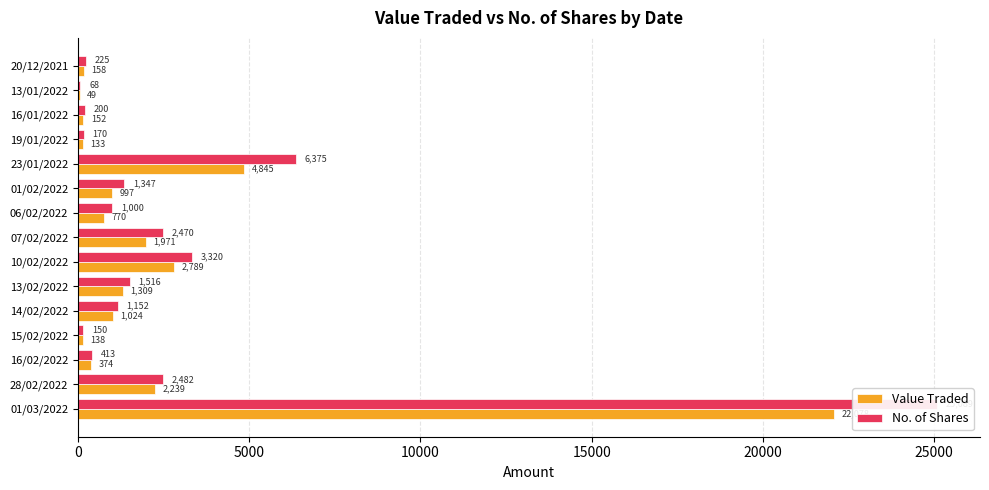

What are all the series names shown in the legend?

Value Traded, No. of Shares